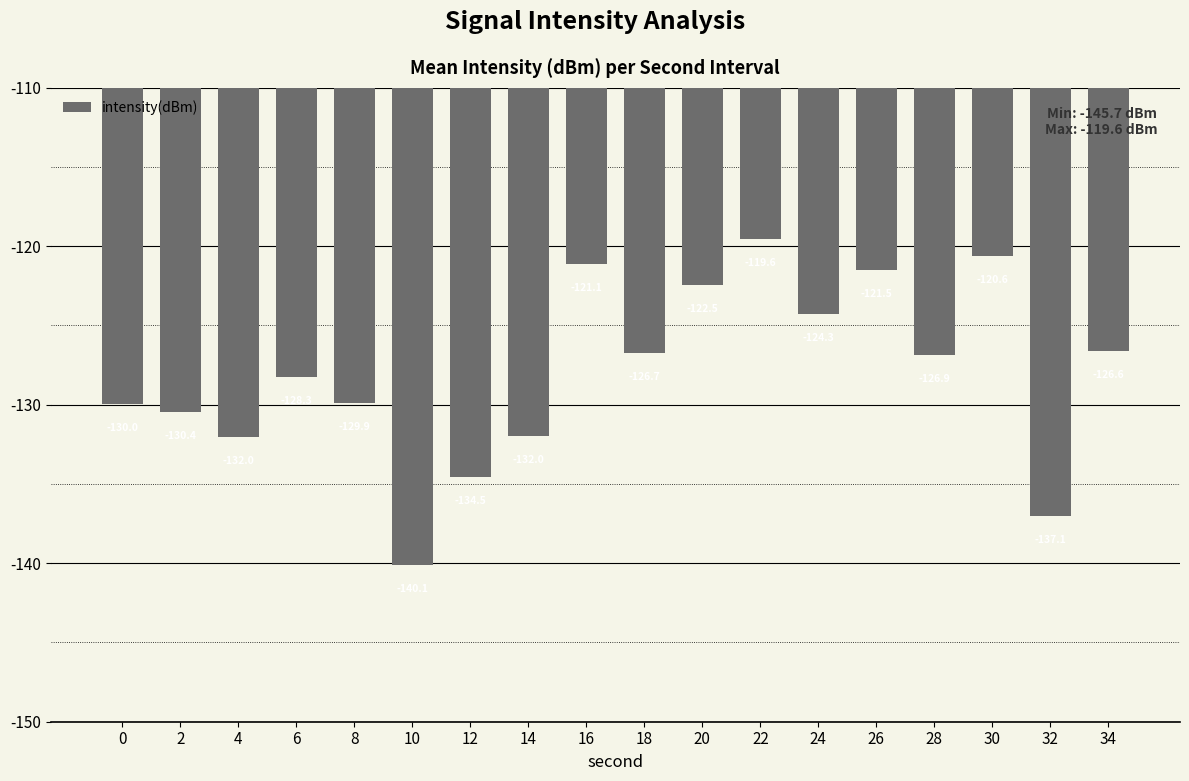

At which category does the chart reach its minimum across all series?

10